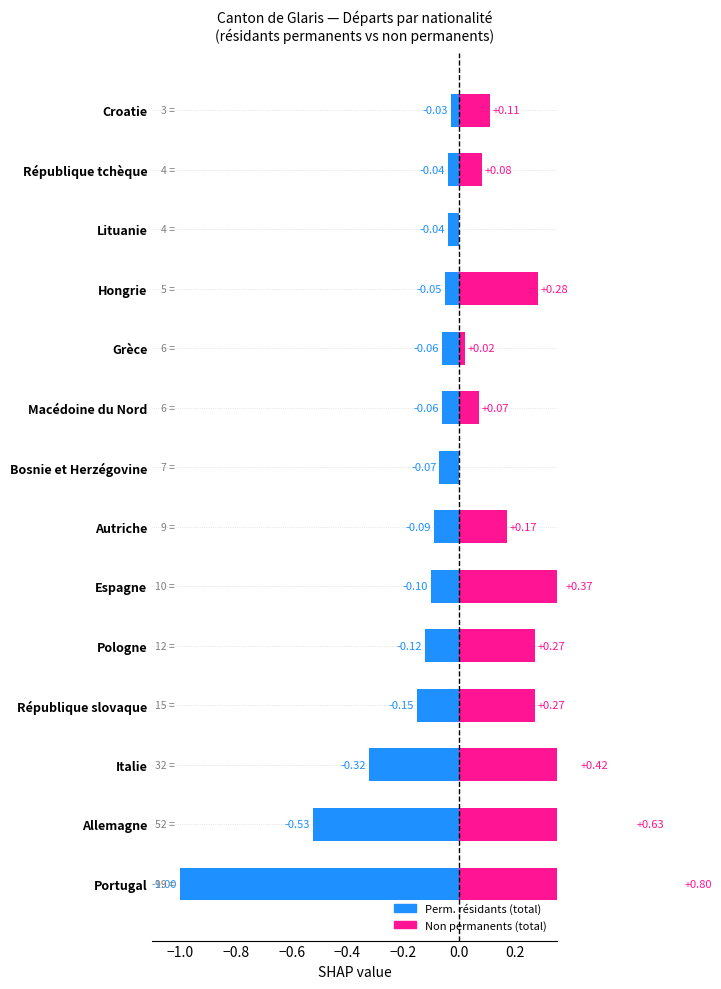

The value of Perm. résidants at Autriche is -0.2. True or false?

False